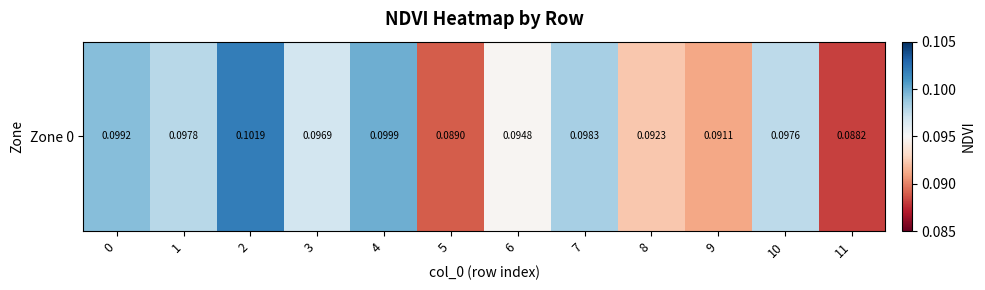

Which category has the highest value across all series?

2